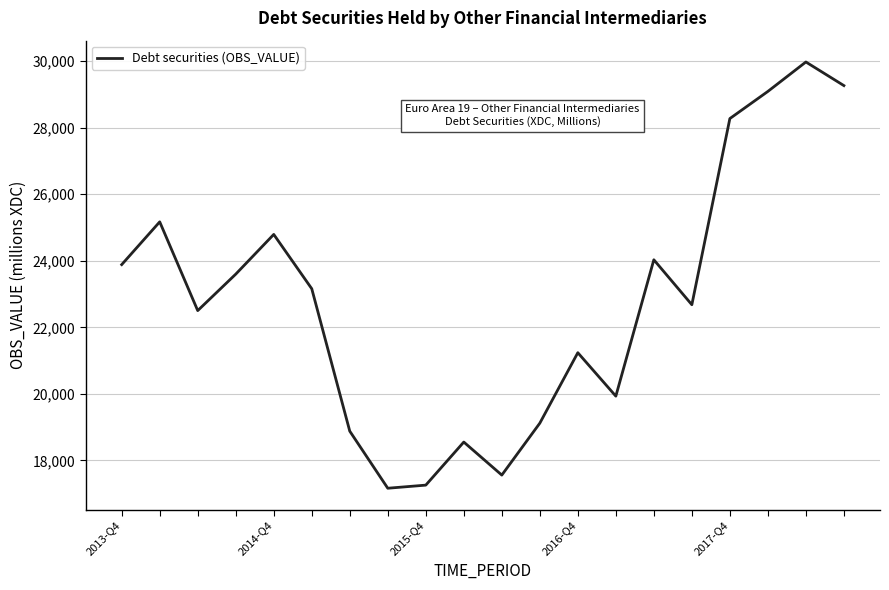

What is the difference between the maximum and minimum values?

12805.2